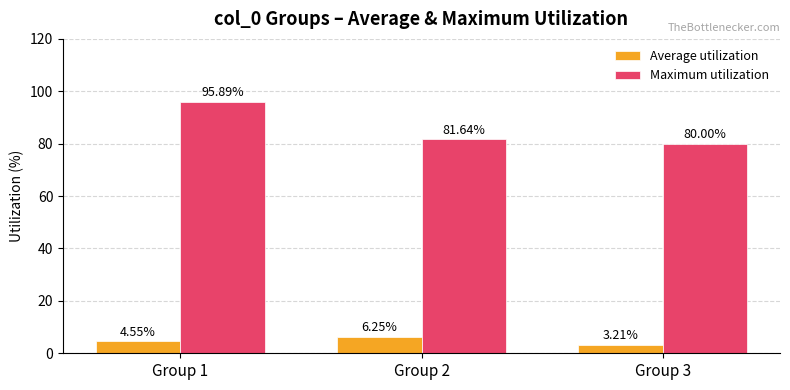

How many values in the Maximum utilization series exceed 81?

2